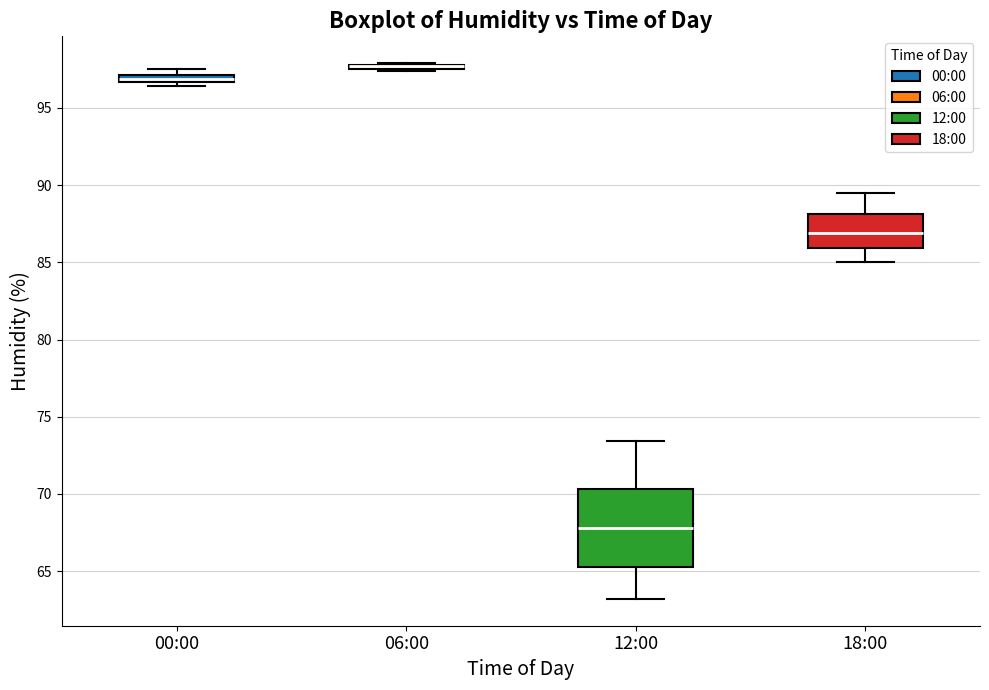

Comparing the boxes themselves (not the whiskers), which one is the tallest?

12:00